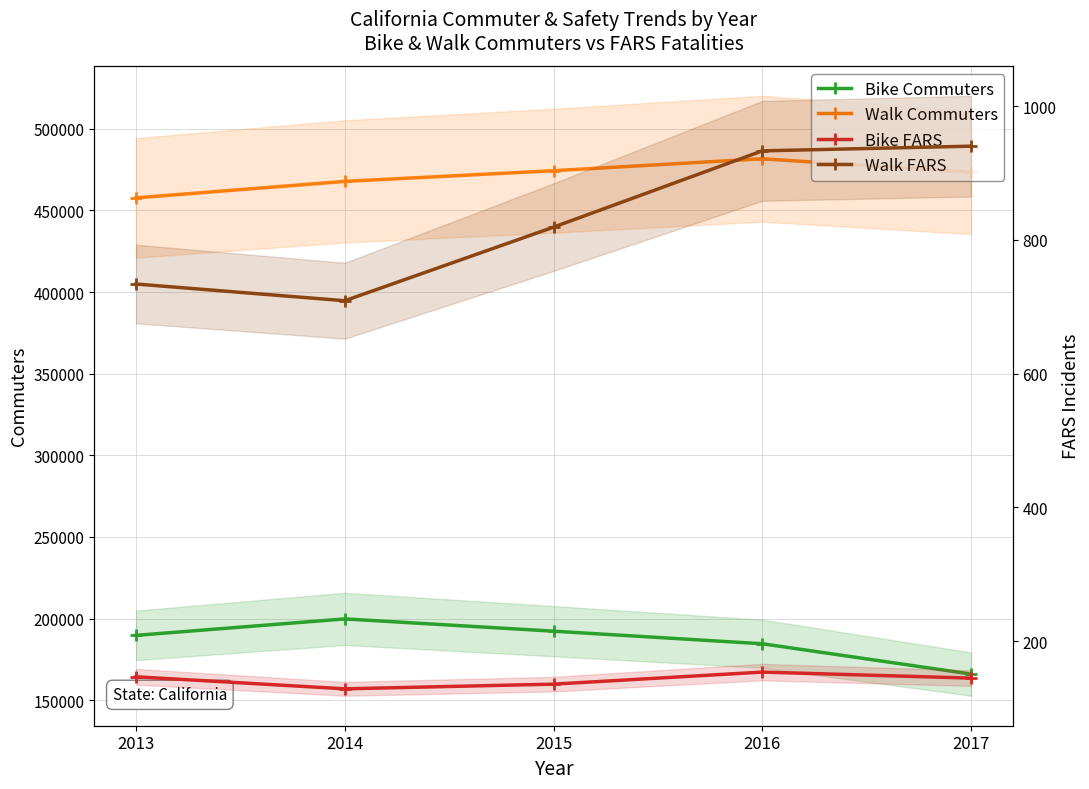

Between 2015 and 2016, which series saw the biggest shift?

Bike Commuters